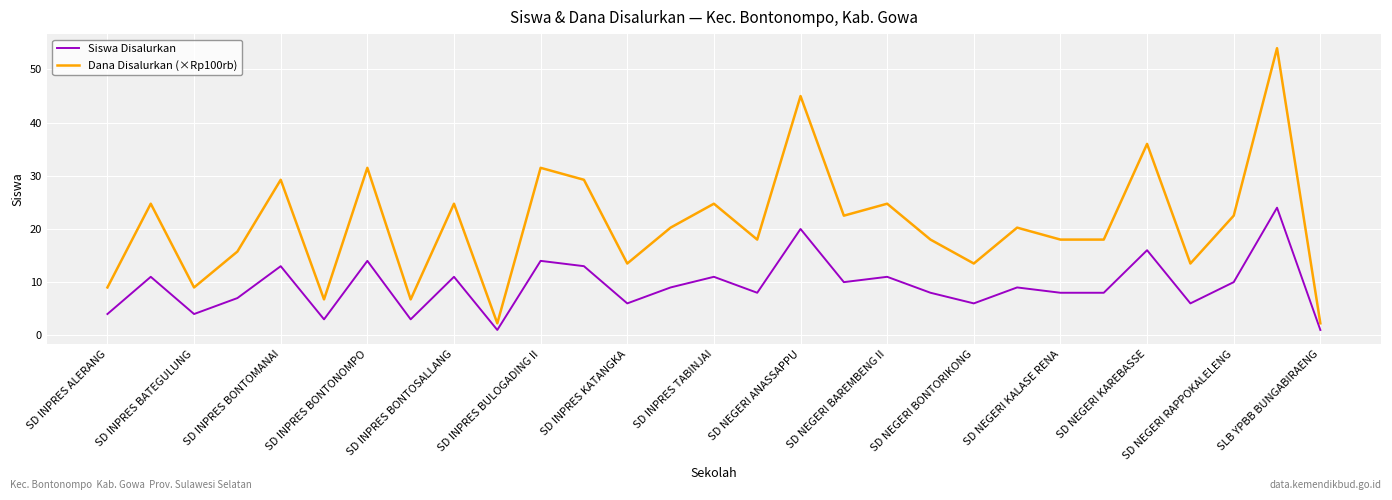

True or false: Dana Disalurkan (×Rp100rb) and Siswa Disalurkan intersect in this chart.

False